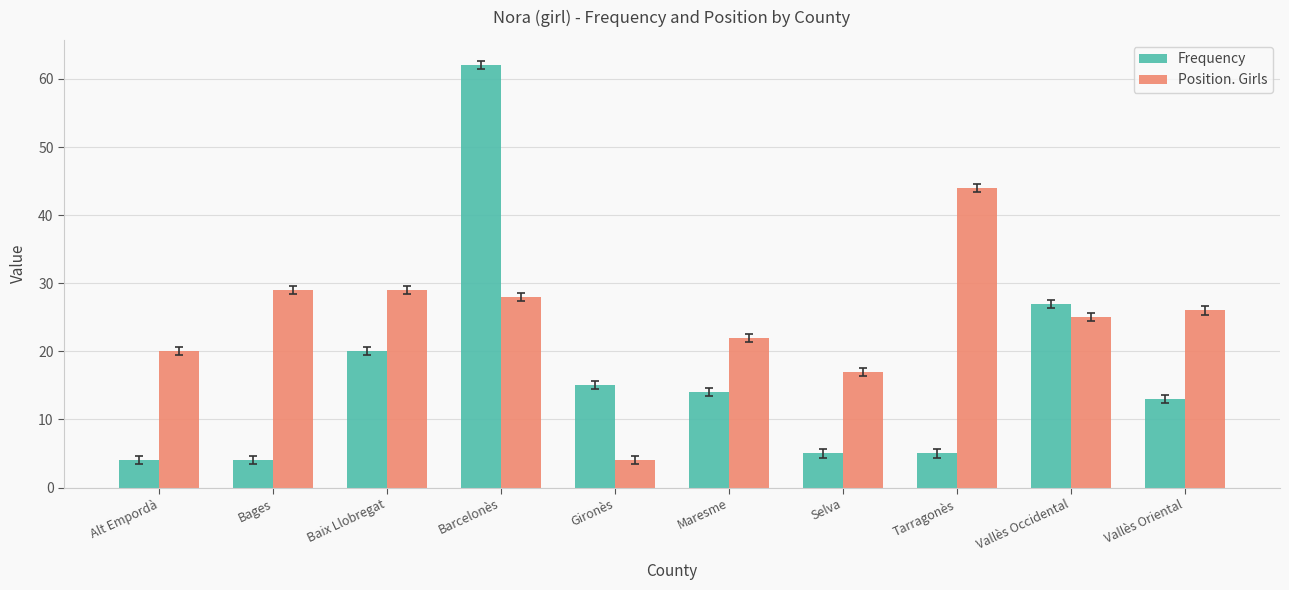

What is the sum of the Position. Girls values at Baix Llobregat and Alt Empordà?

49